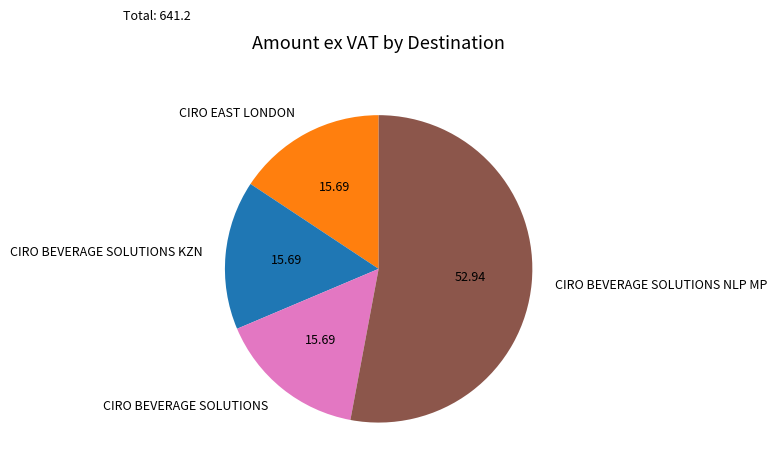

Does CIRO BEVERAGE SOLUTIONS NLP MP account for over 50% of the chart?

Yes